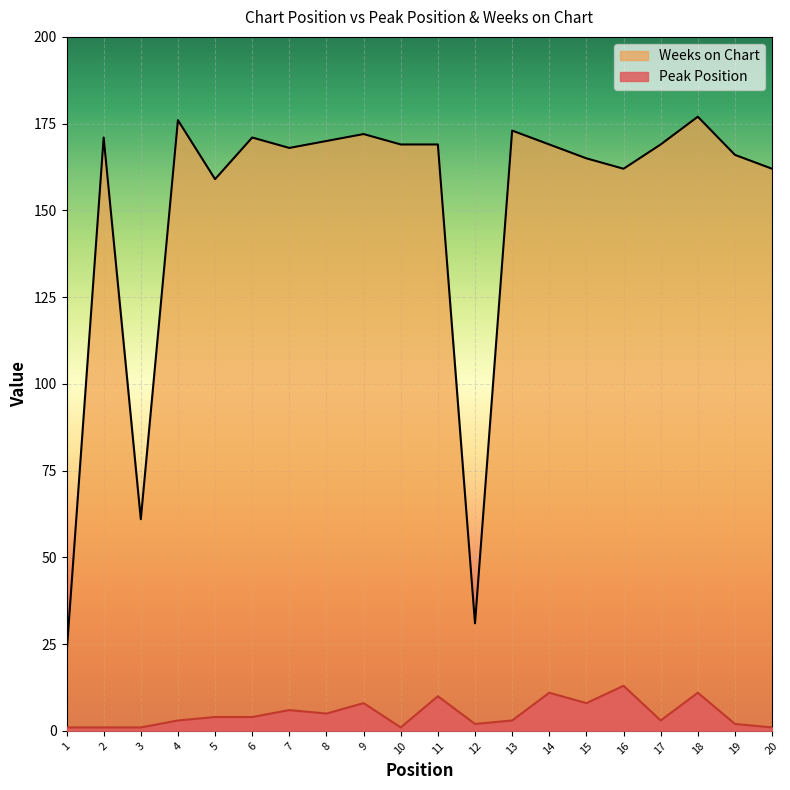

True or false: Peak Position and Weeks on Chart intersect in this chart.

False